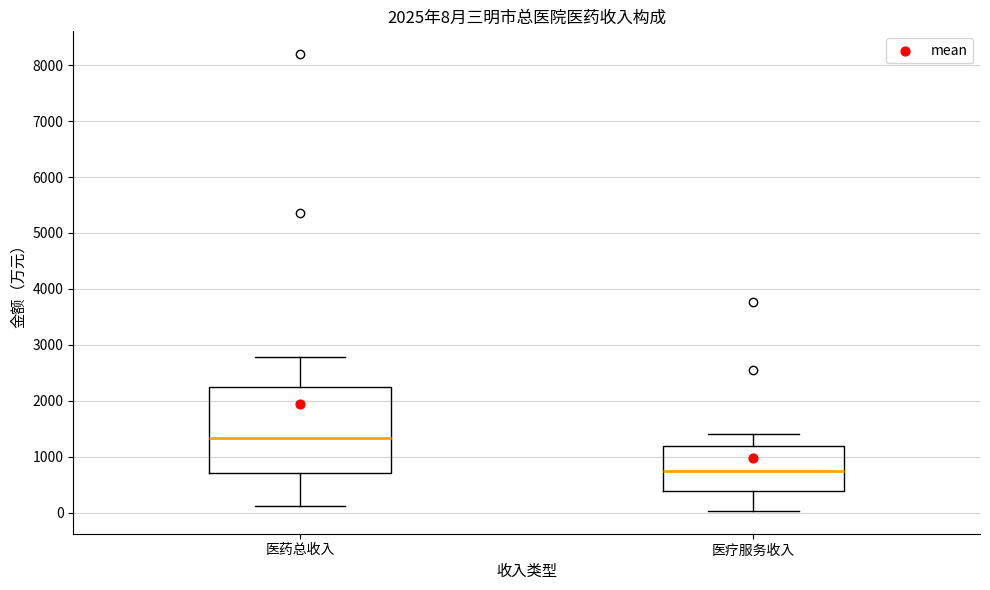

Which box's median line is the lowest?

医疗服务收入